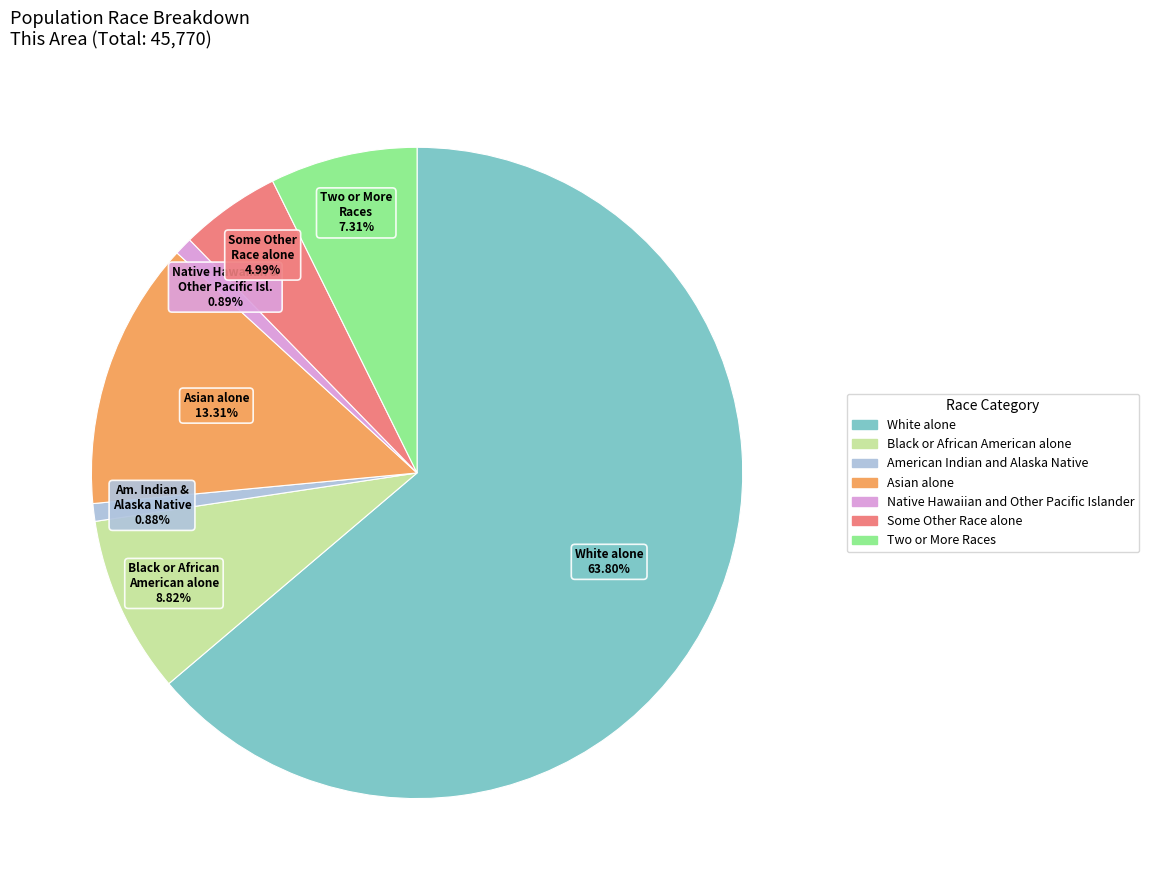

Which slice represents more than half of the pie?

White alone